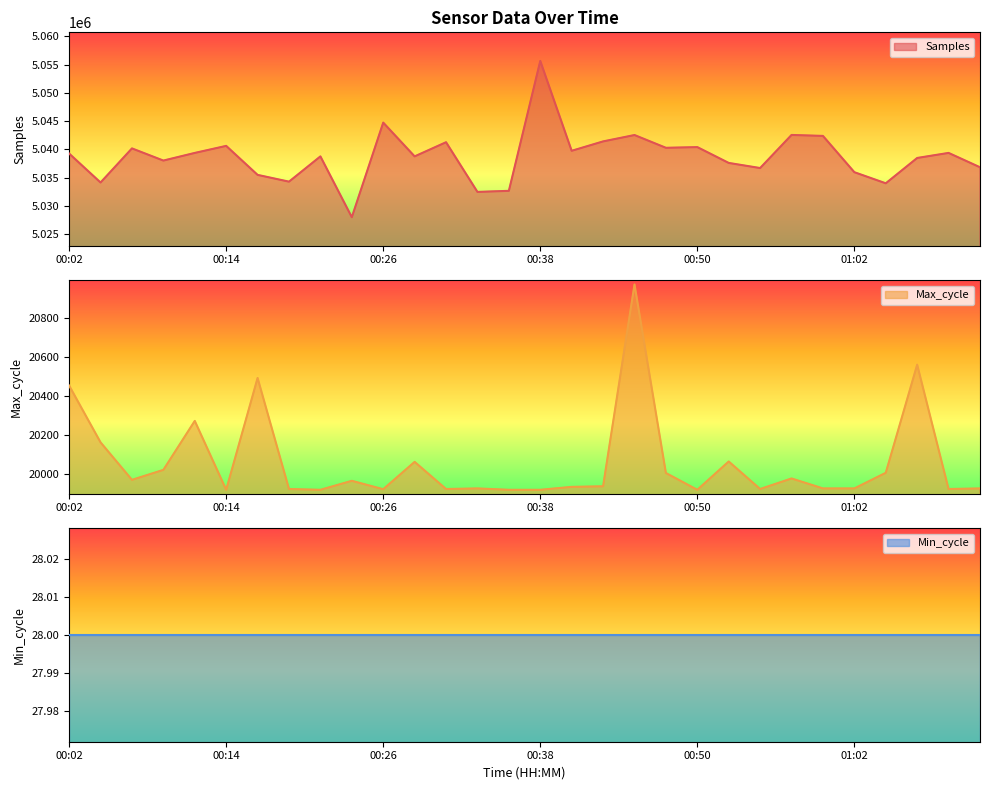

What is the minimum value for Samples?

5028024